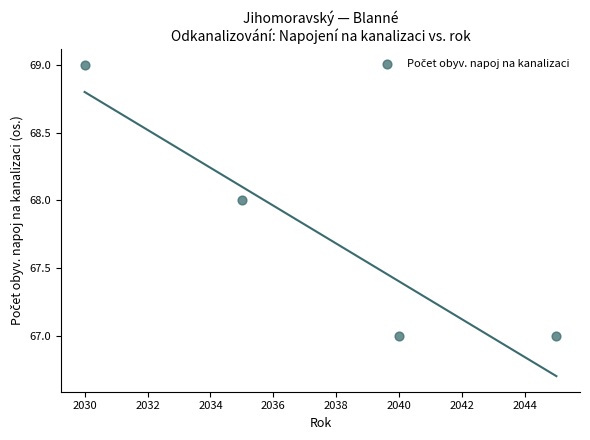

What is the average Y value?

68